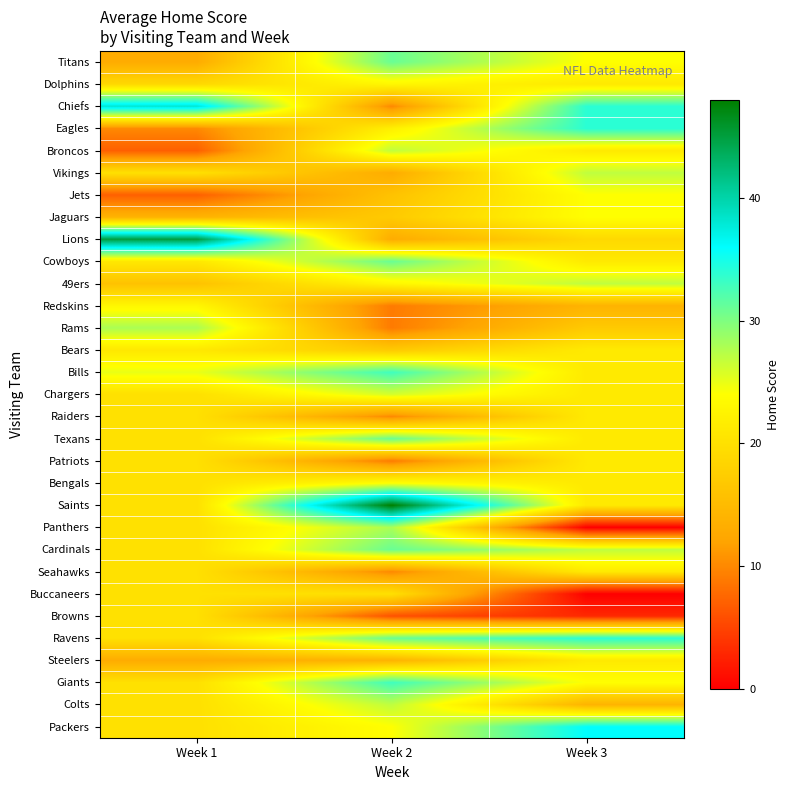

What is the difference between the highest and lowest values at Week 1?

38.0